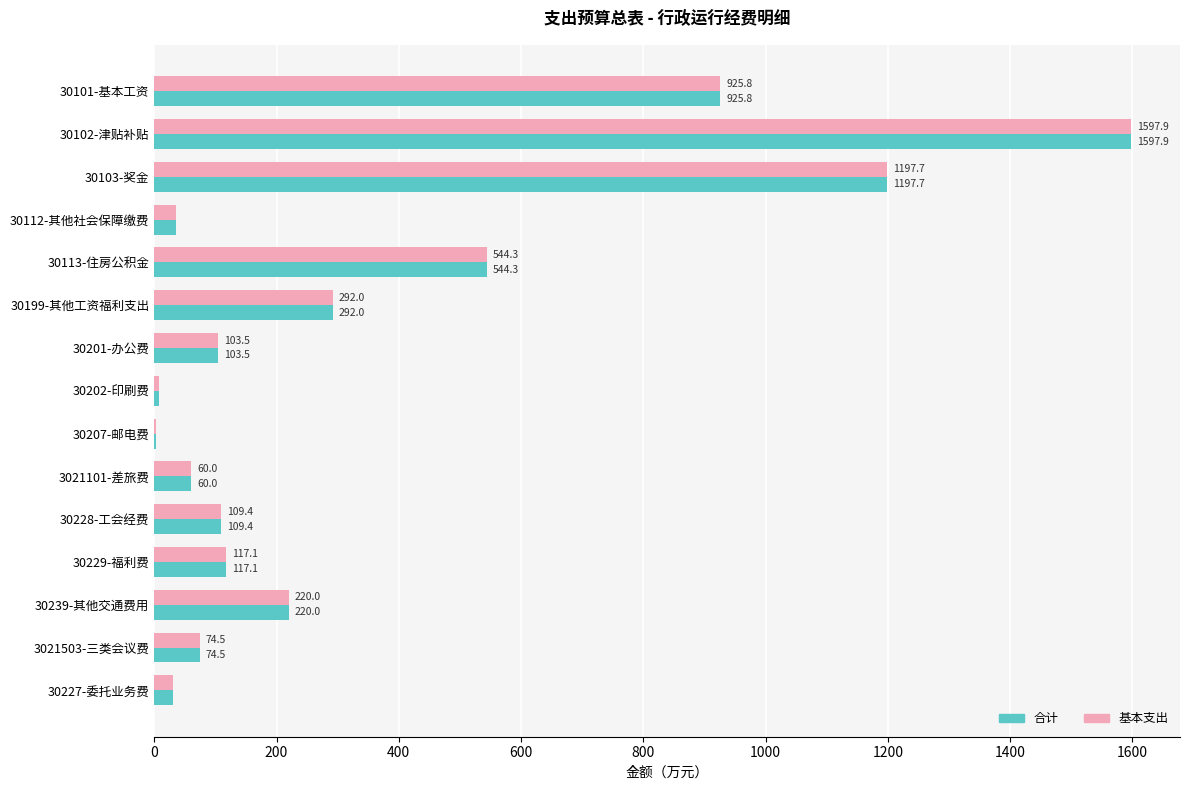

Is the value of 合计 at 30103-奖金 greater than the value of 基本支出 at 3021101-差旅费?

Yes